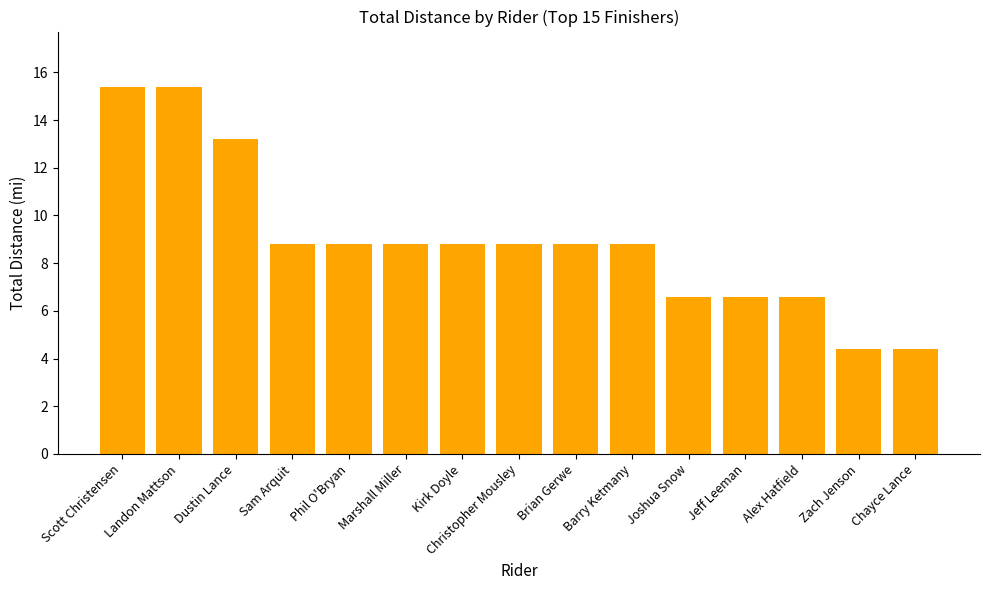

What is the label of the 11th bar from the left?

Joshua Snow